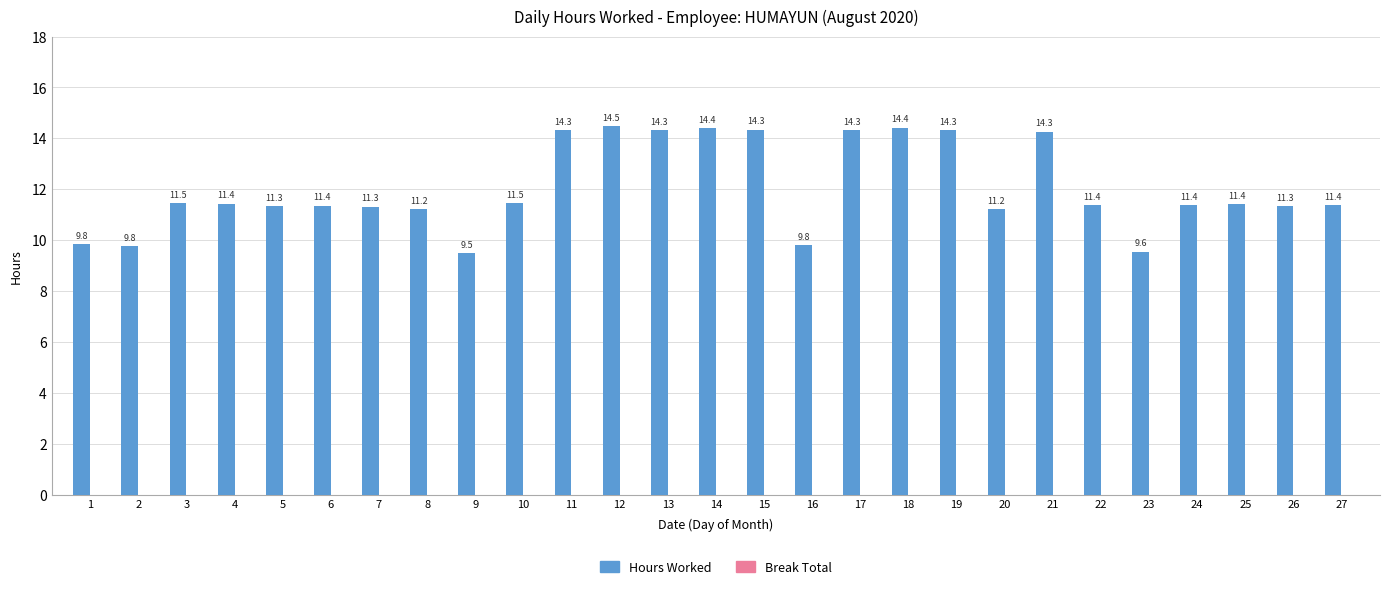

Between 19 and 23, which is larger?

19